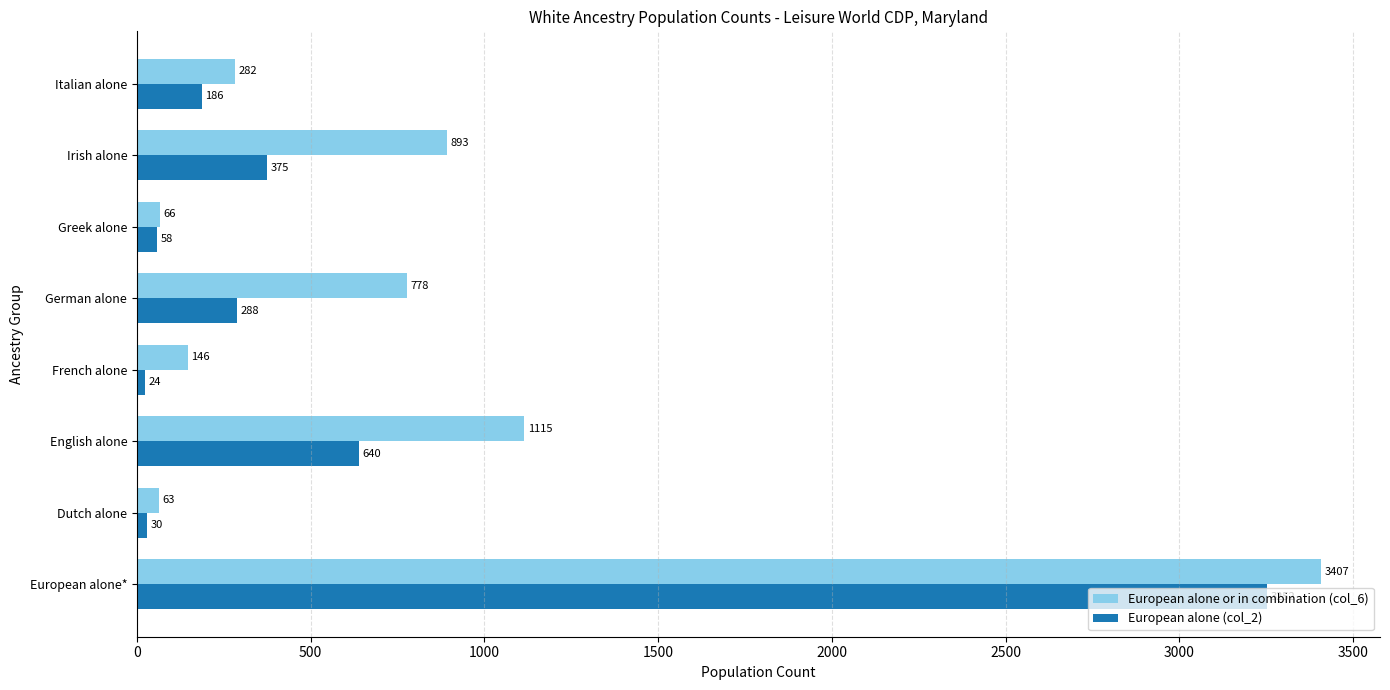

What is the maximum value for European alone or in combination (col_6)?

3407